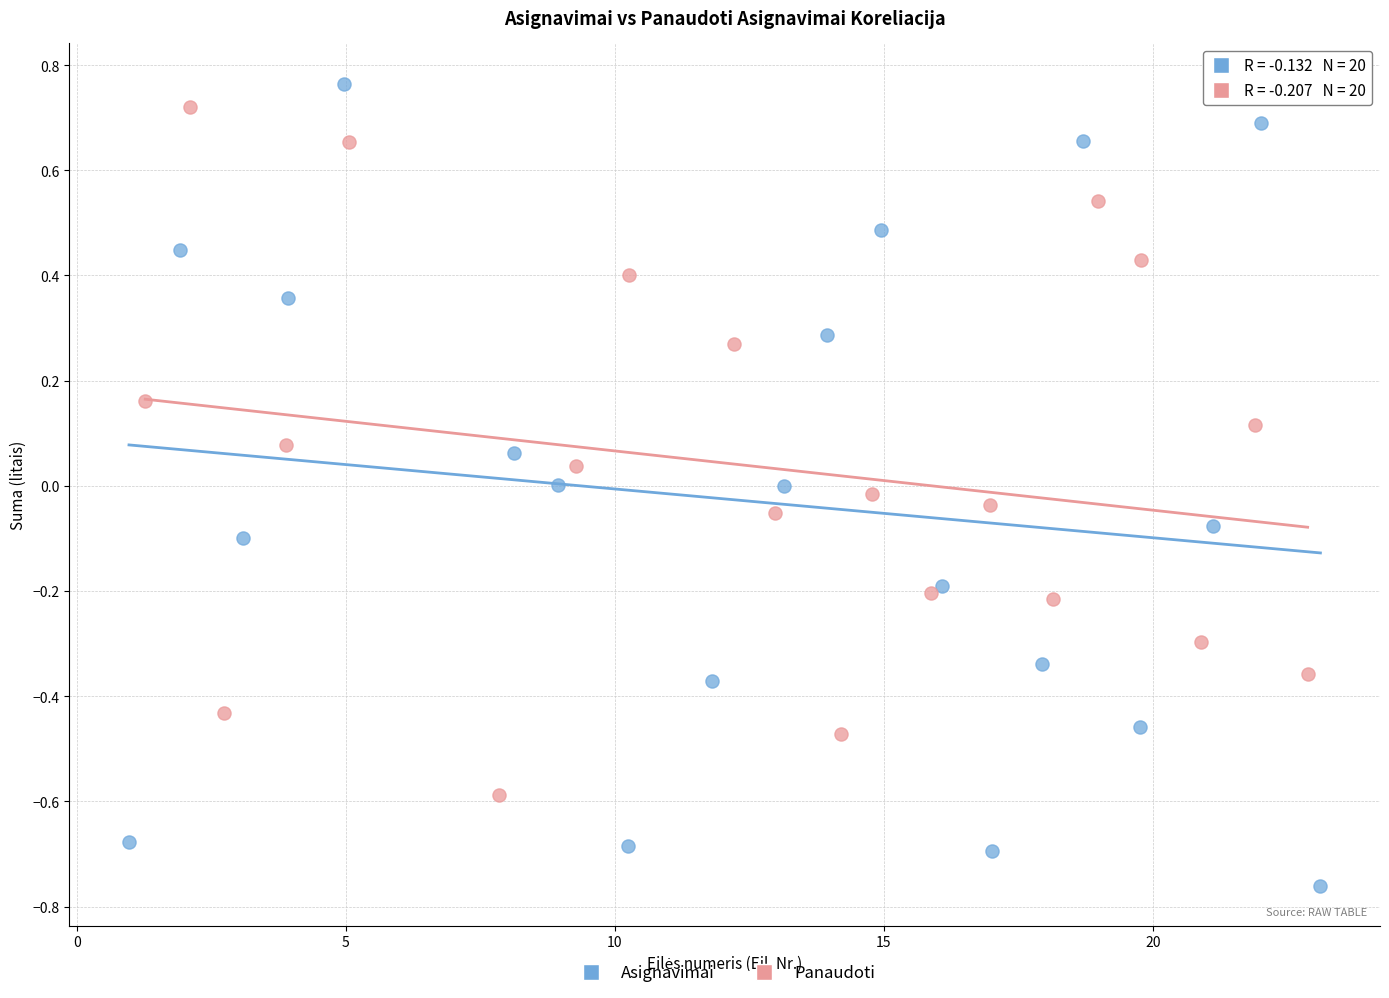

Which series reaches the minimum Y coordinate?

Asignavimai